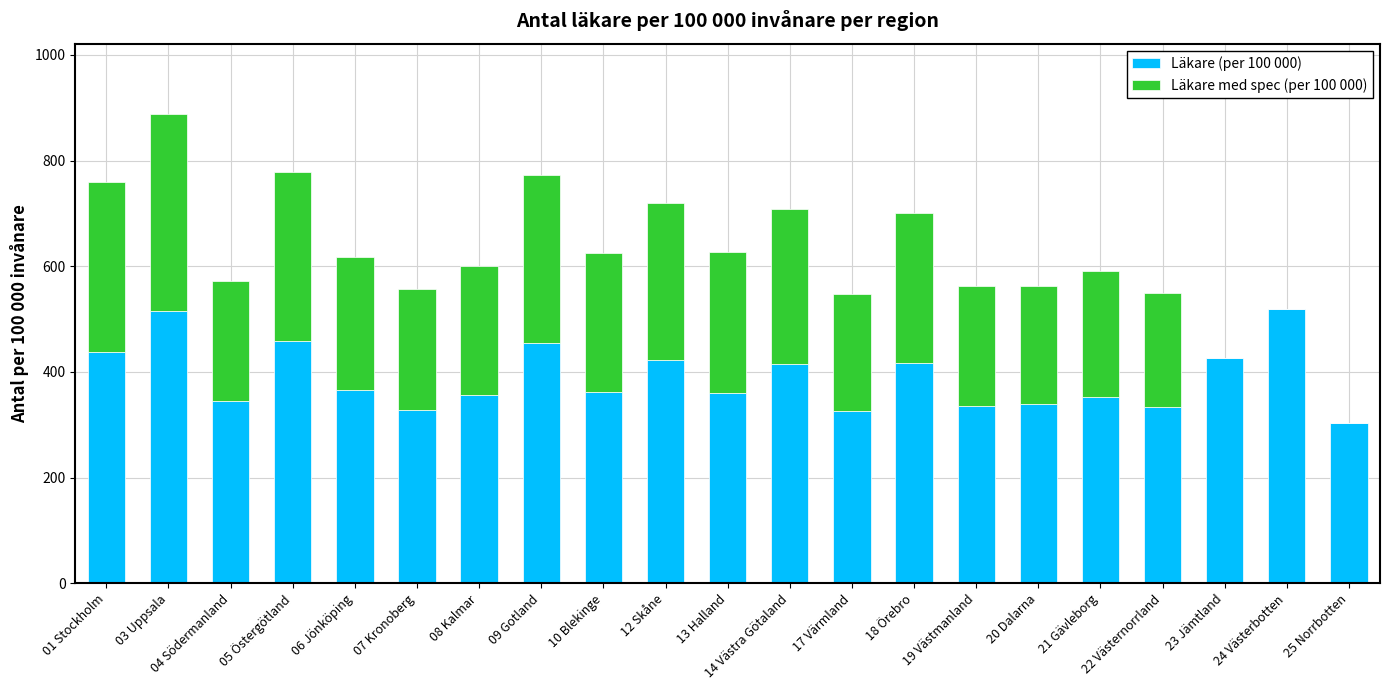

The value of Läkare (per 100 000) at 22 Västernorrland is 523.7. True or false?

False